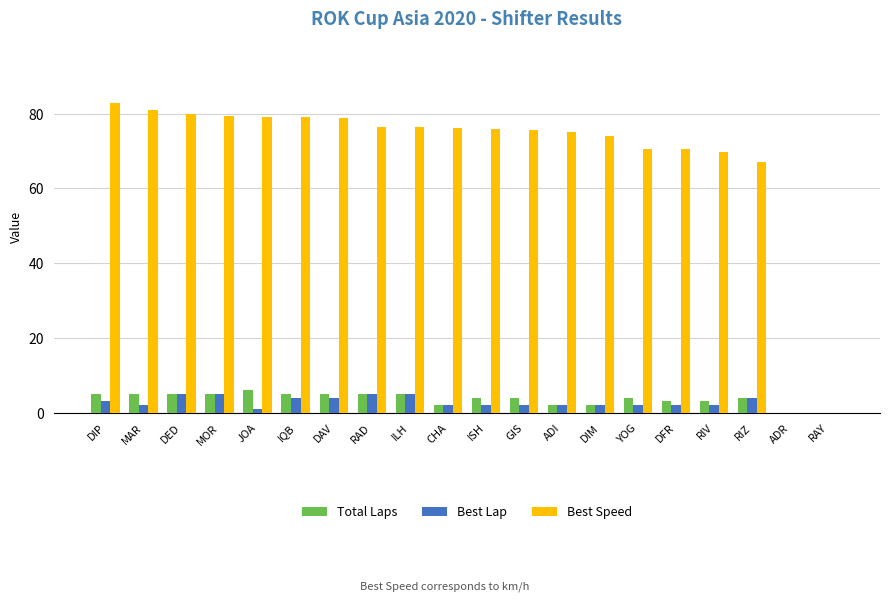

Is the value of Total Laps at YOG greater than the value of Best Lap at GIS?

Yes